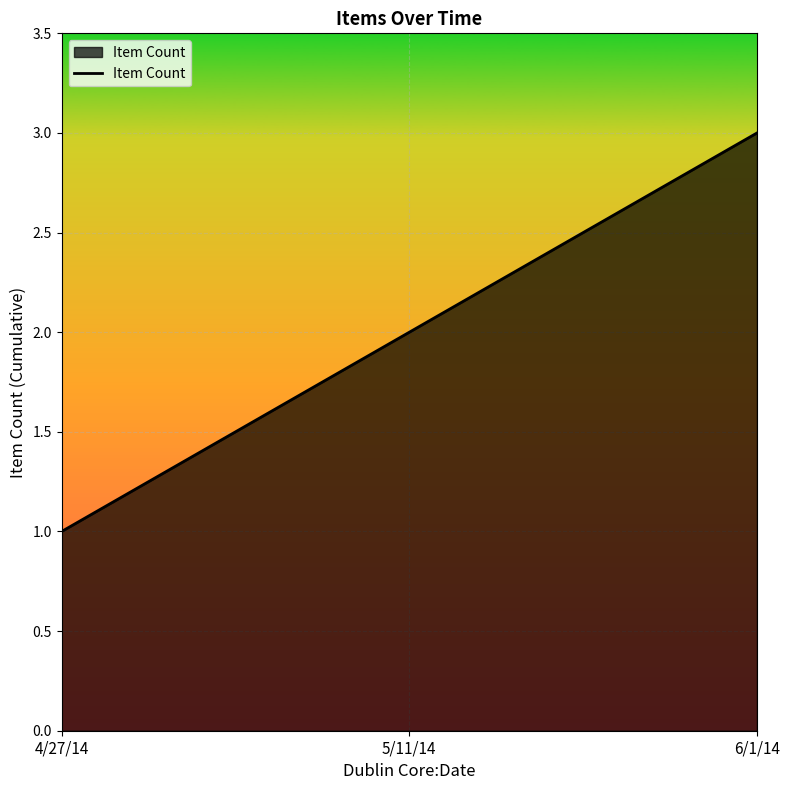

List the labels in order of value, largest first.

6/1/14, 5/11/14, 4/27/14